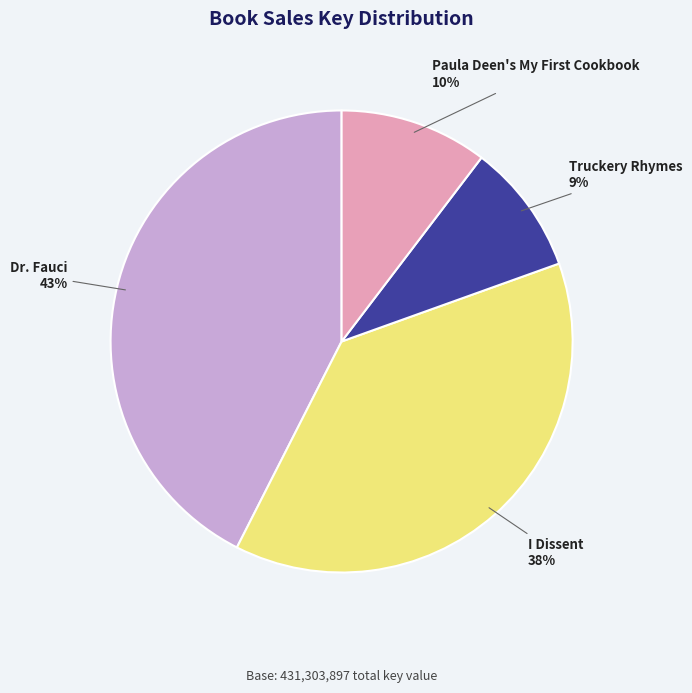

What is the smallest slice in the pie chart?

Truckery Rhymes